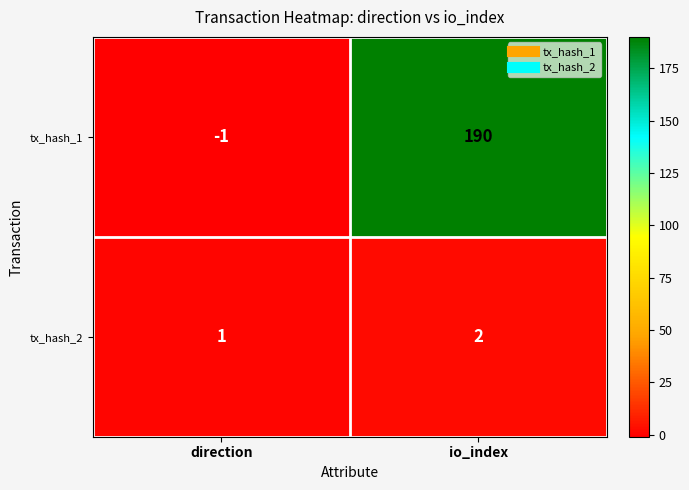

Which series changed the most between direction and io_index?

tx_hash_1